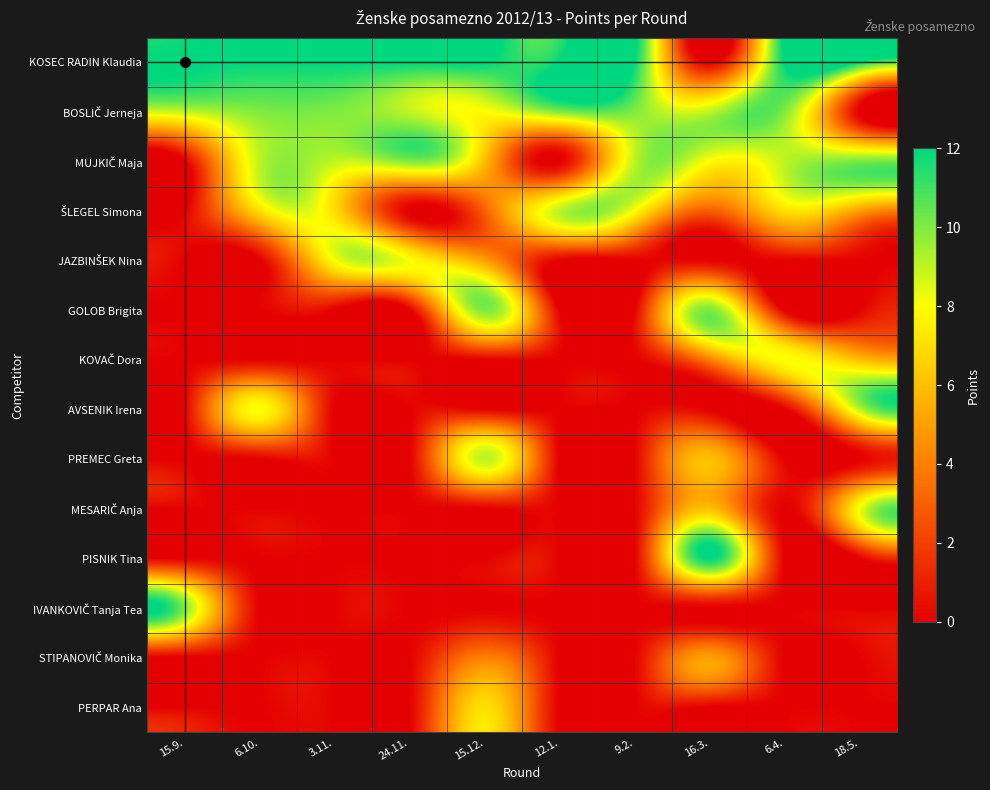

At which category does the chart reach its minimum across all series?

16.3.